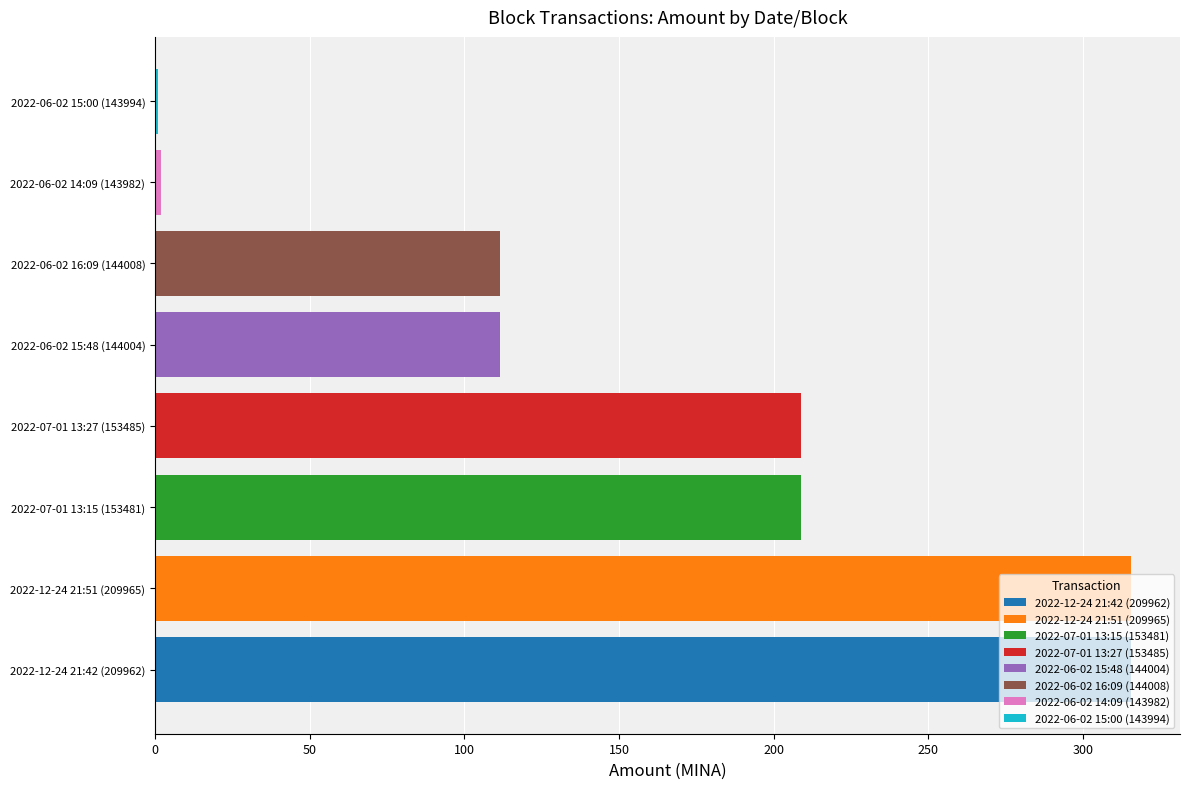

Approximately how many times larger is the value at 2022-06-02 15:48 (144004) compared to 2022-12-24 21:51 (209965)?

0.4